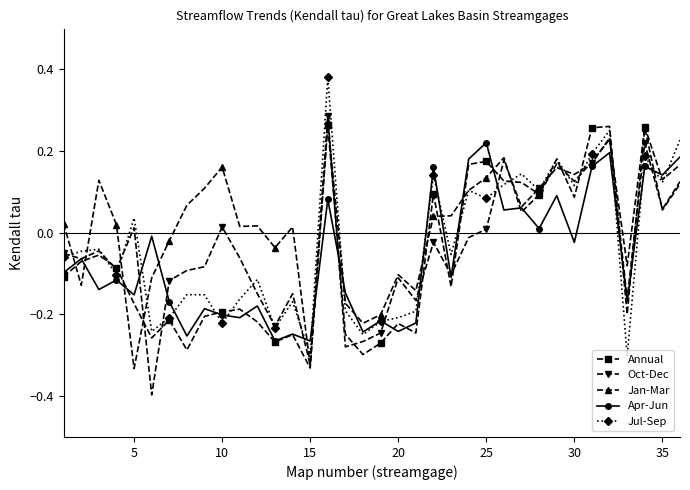

What is the minimum value shown in the chart?

-0.4